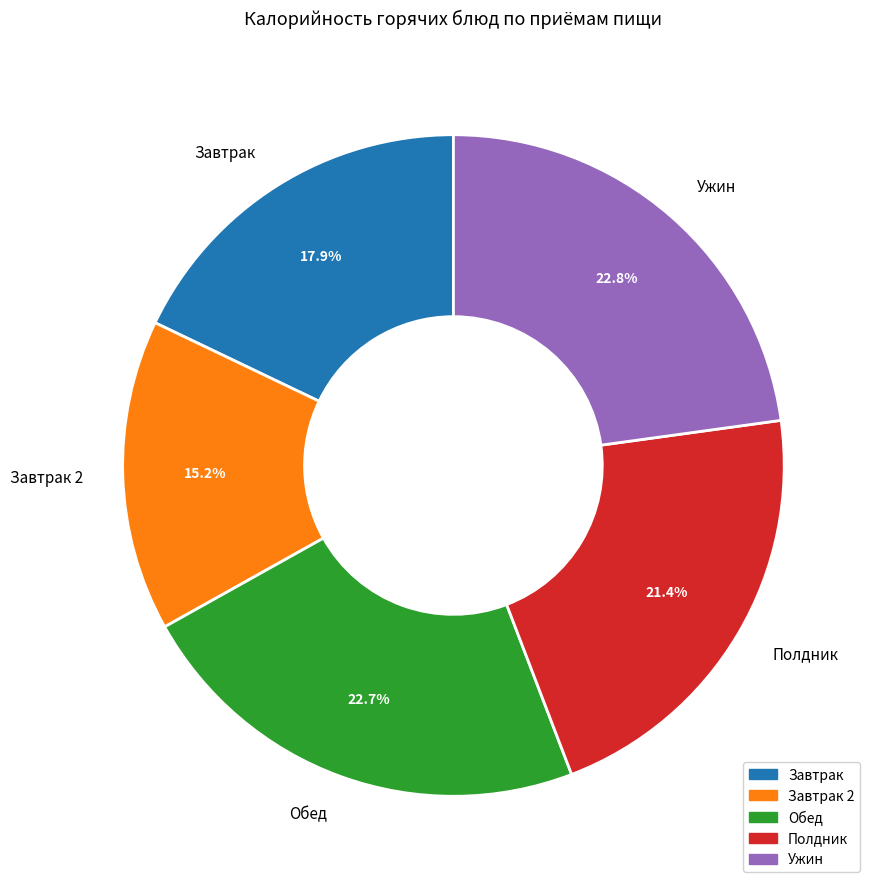

To the nearest percent, what portion does Завтрак represent?

18%